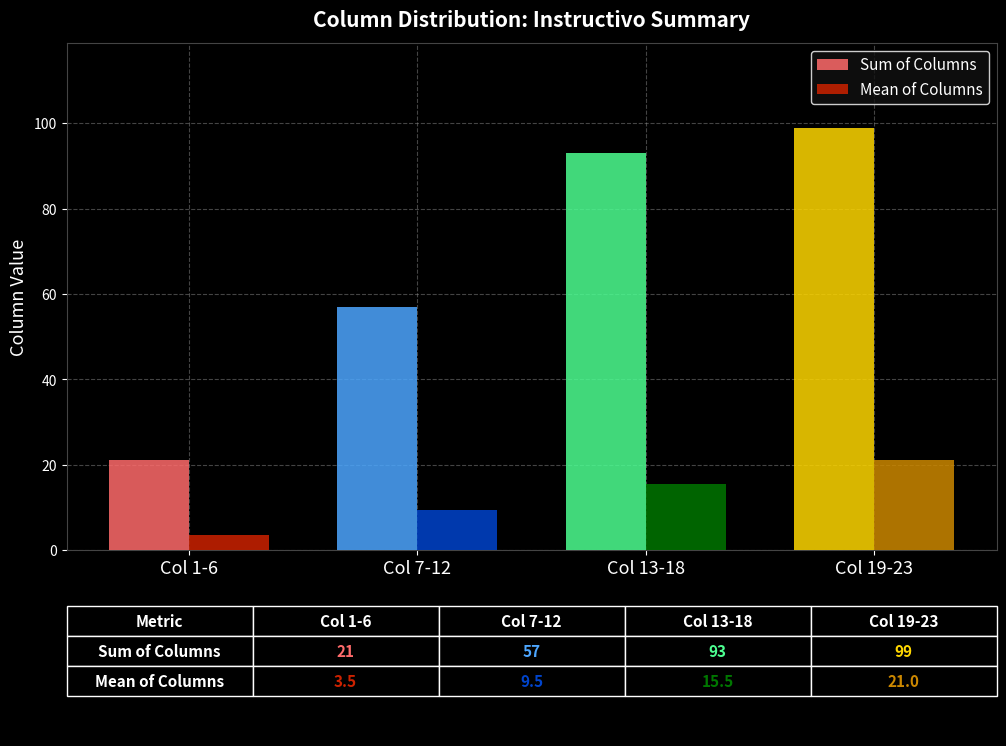

Reading left to right, what are all the values shown in this chart?

Sum of Columns: Col 1-6=21.0	Col 7-12=57.0	Col 13-18=93.0	Col 19-23=99.0
Mean of Columns: Col 1-6=3.5	Col 7-12=9.5	Col 13-18=15.5	Col 19-23=21.0